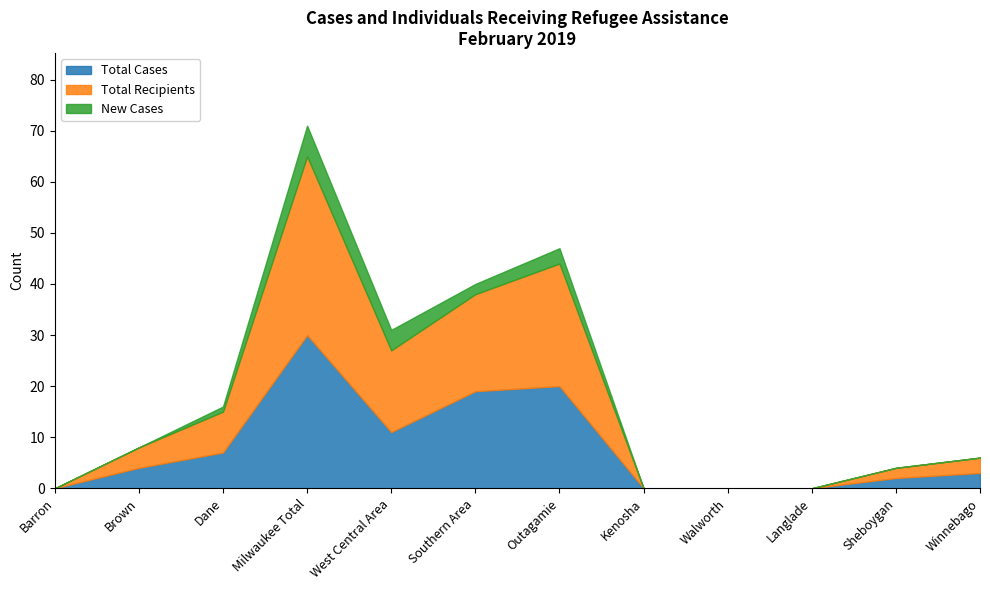

What is the average value of the Total Cases series?

8